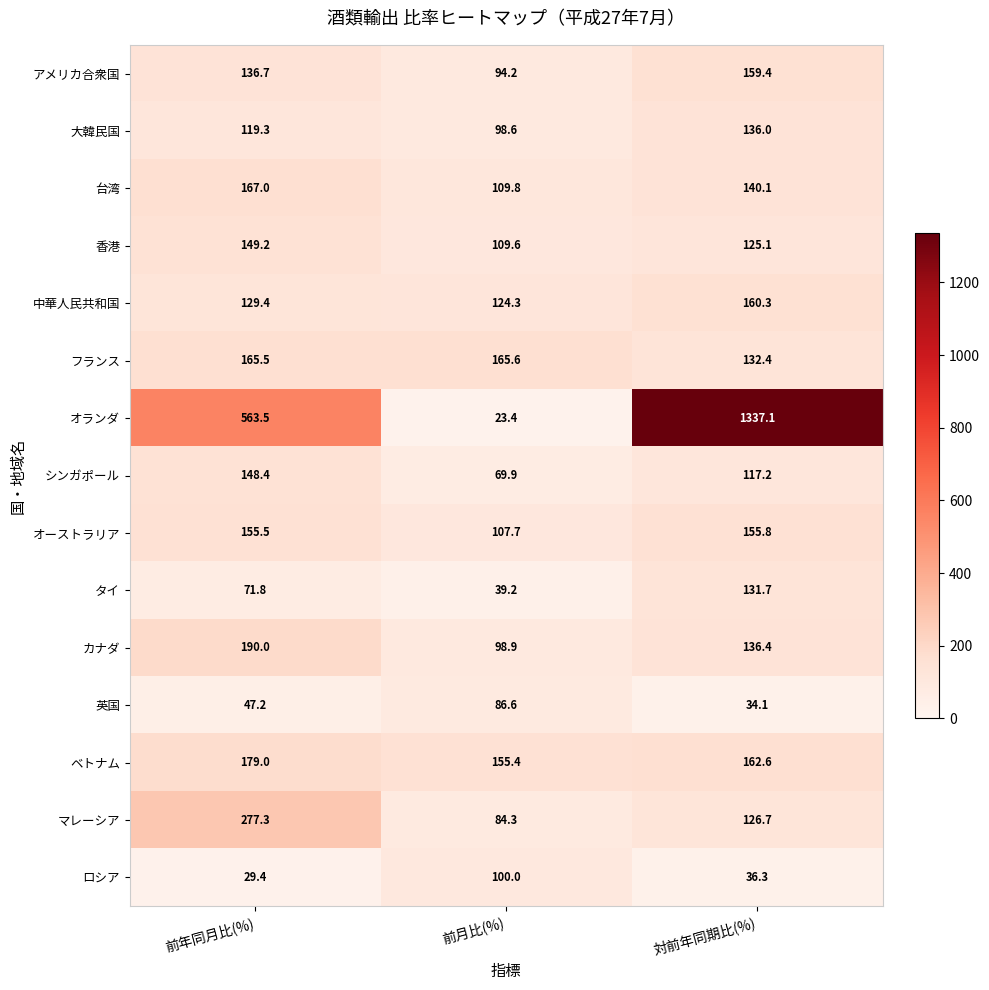

What is the sum of the アメリカ合衆国 values at 前月比(%) and 前年同月比(%)?

230.9